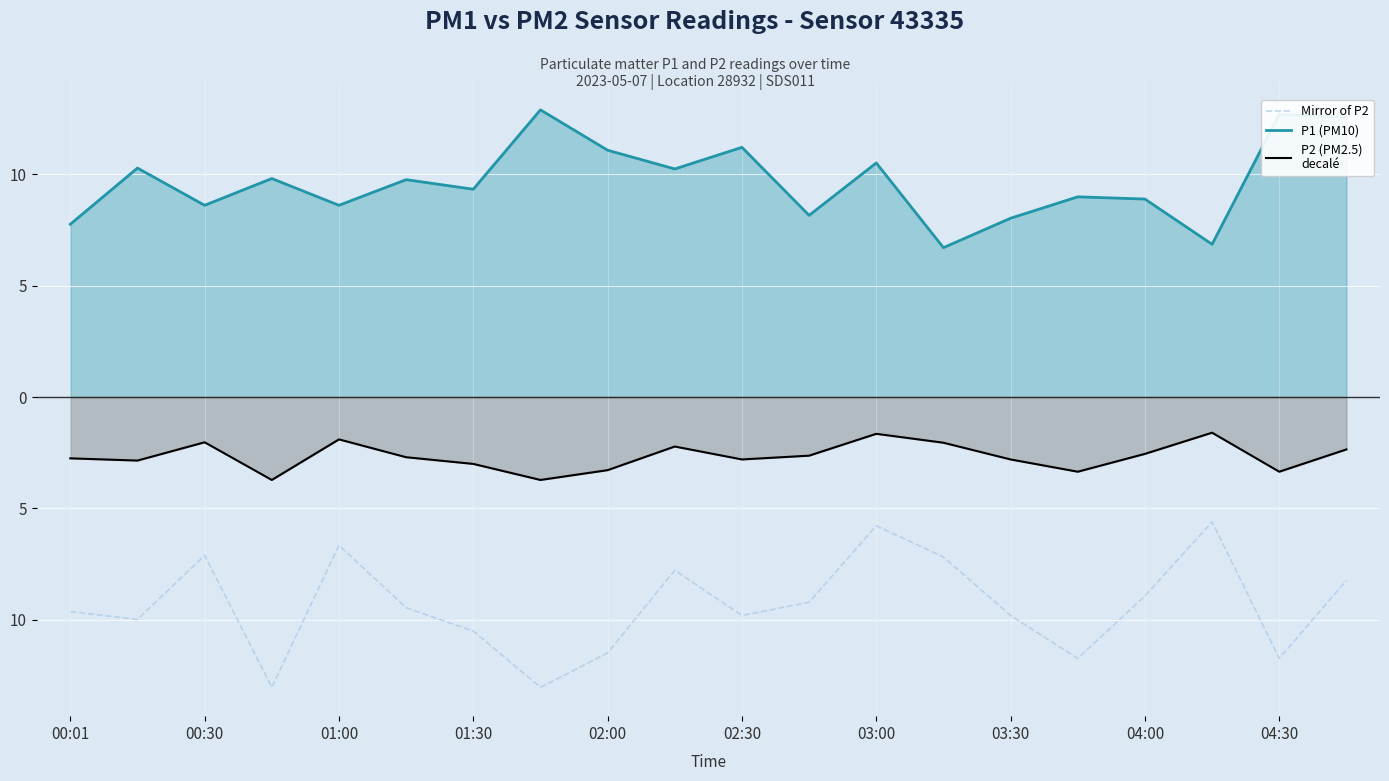

What are all the series names shown in the legend?

Mirror of P2, P1 (PM10), P2 (PM2.5)
decalé